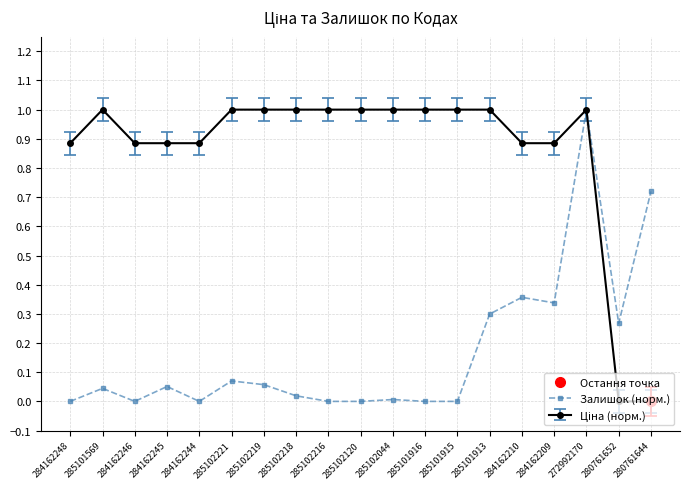

List the labels in order of value, largest first.

272992170, 280761644, 284162210, 284162209, 285101913, 280761652, 285102221, 285102219, 284162245, 285101569, 285102218, 285102044, 284162248, 284162246, 284162244, 285102216, 285102120, 285101916, 285101915